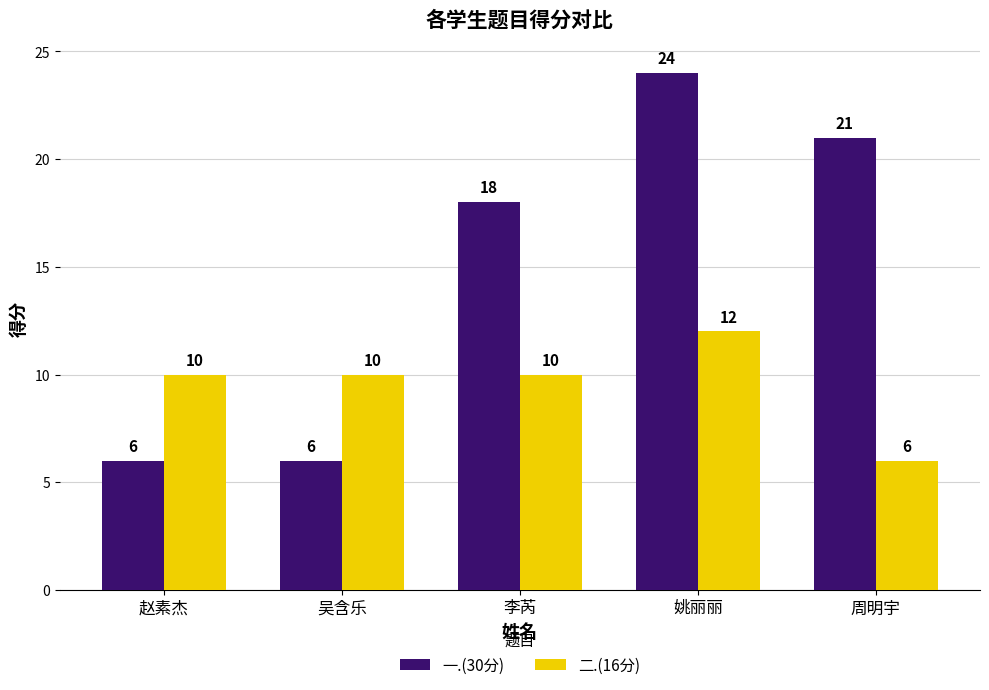

Count the 一.(30分) values in the range 6 to 21.

4